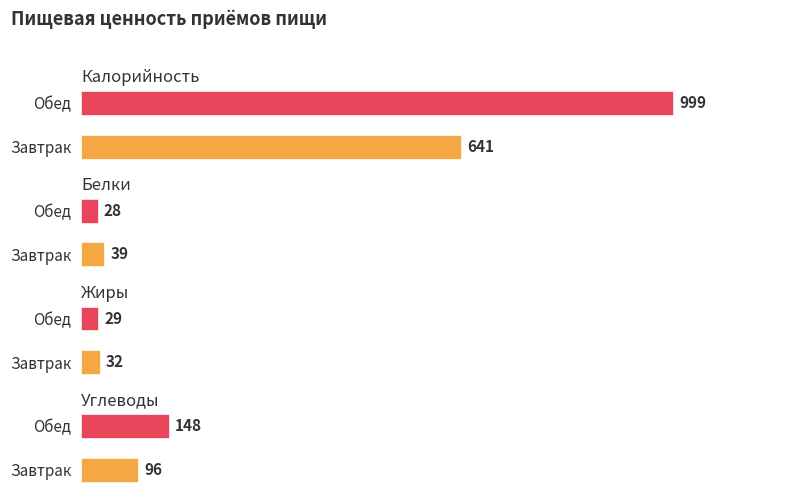

Rank the series at Обед from lowest to highest value.

Белки, Жиры, Углеводы, Калорийность